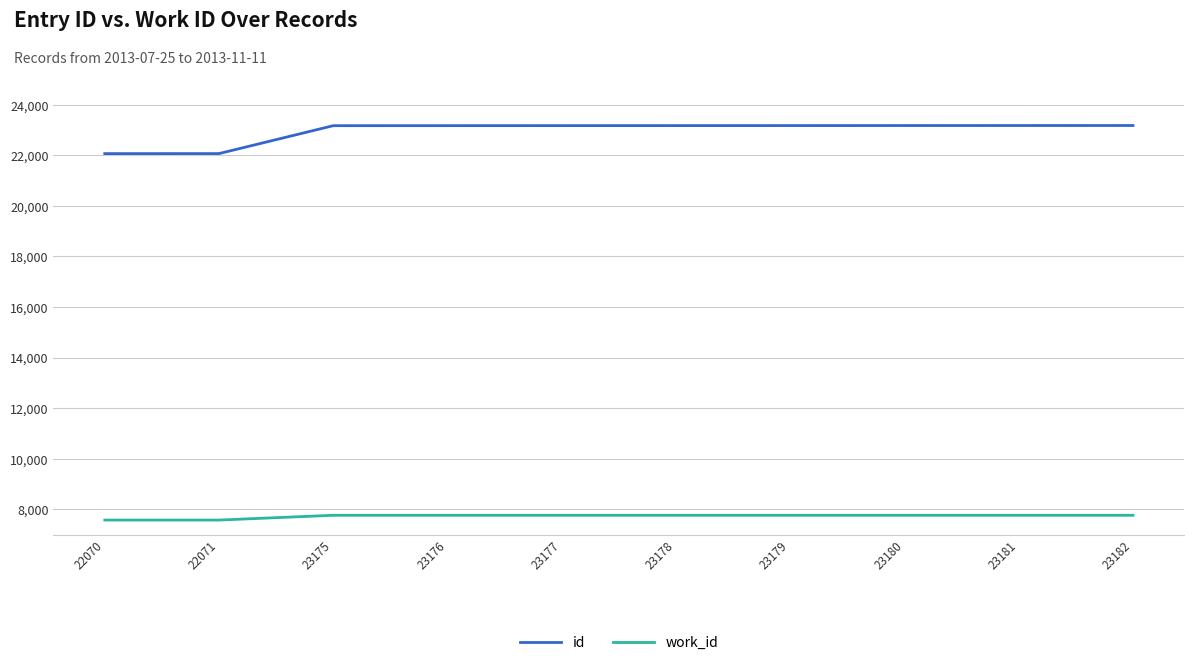

Is it true that work_id equals 7762 at 23177?

True